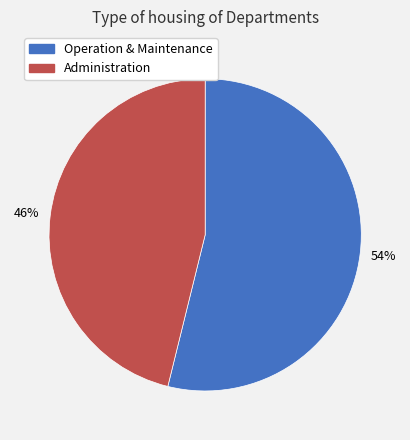

Which has a higher value, Operation & Maintenance or Administration?

Operation & Maintenance